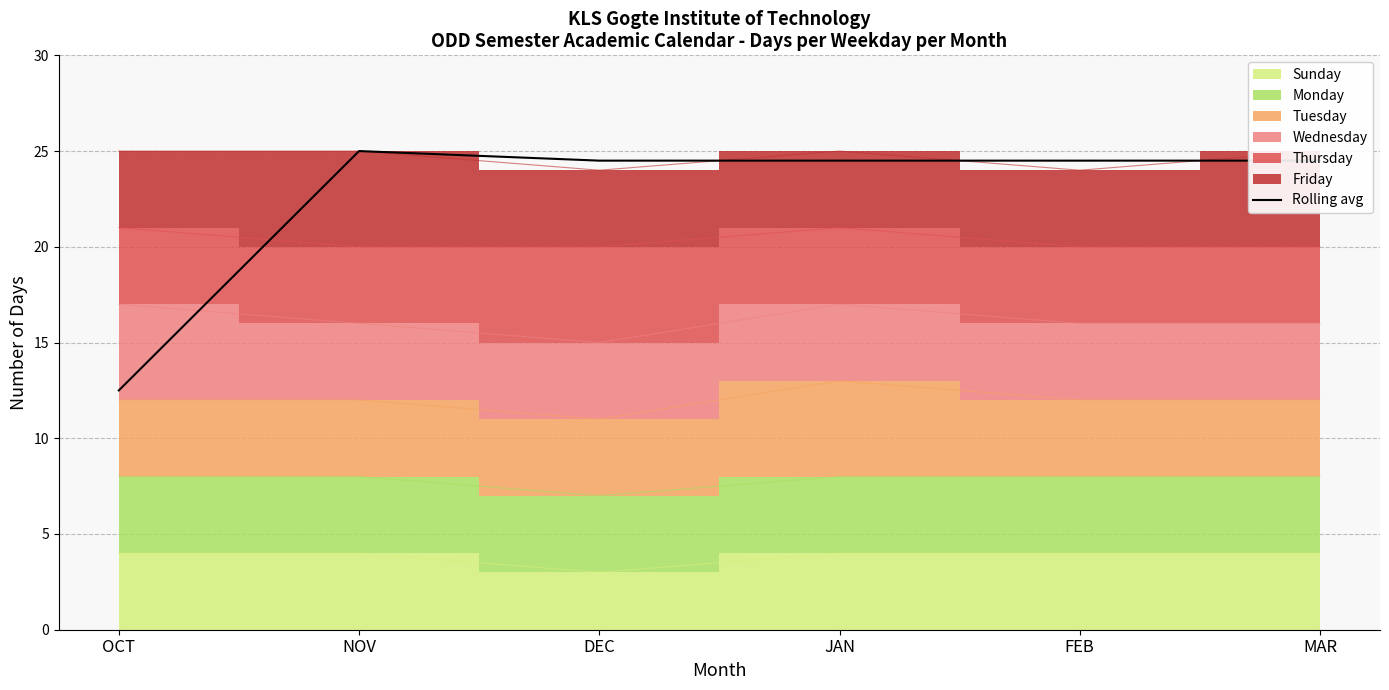

Between FEB and DEC, which is larger?

FEB